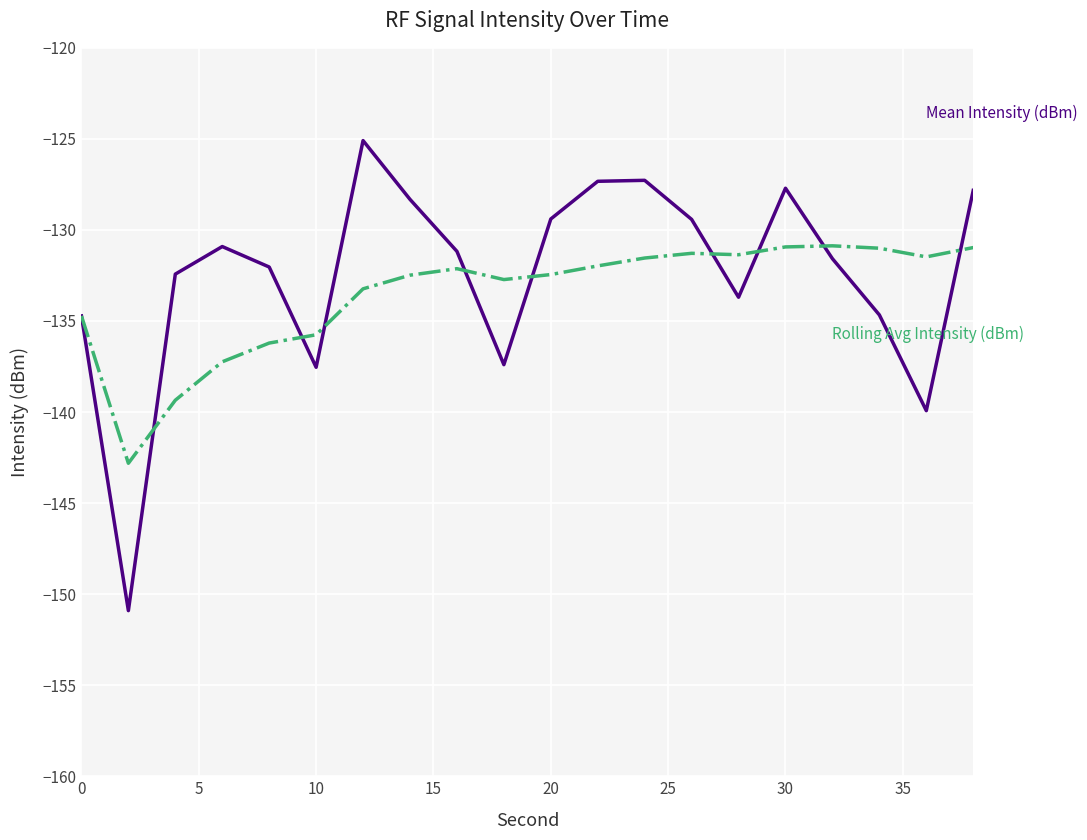

What is the maximum value shown in the chart?

-125.1